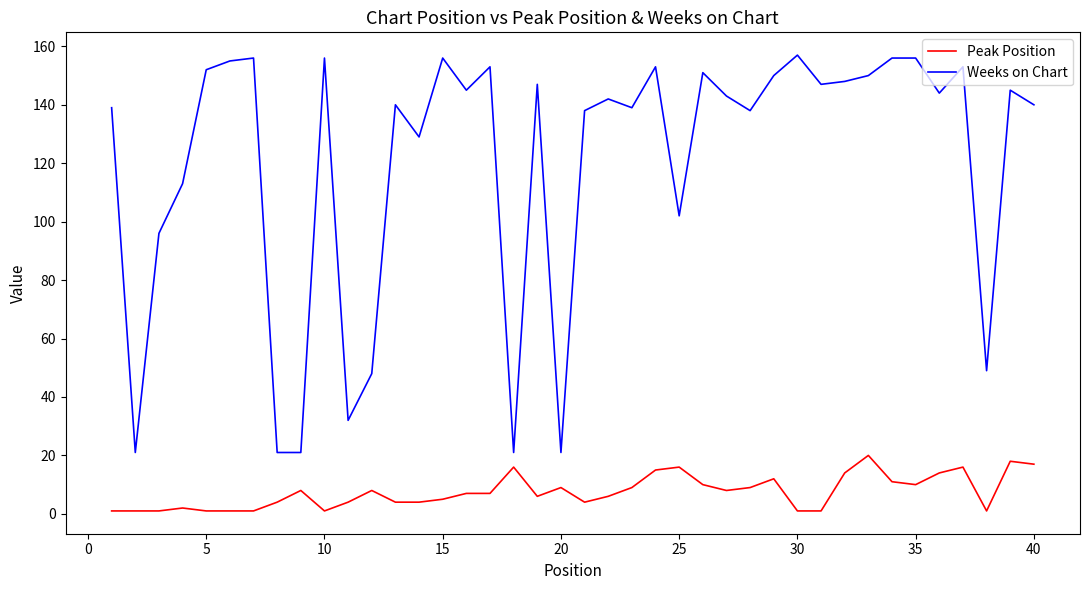

Which series has the largest range (max minus min)?

Weeks on Chart